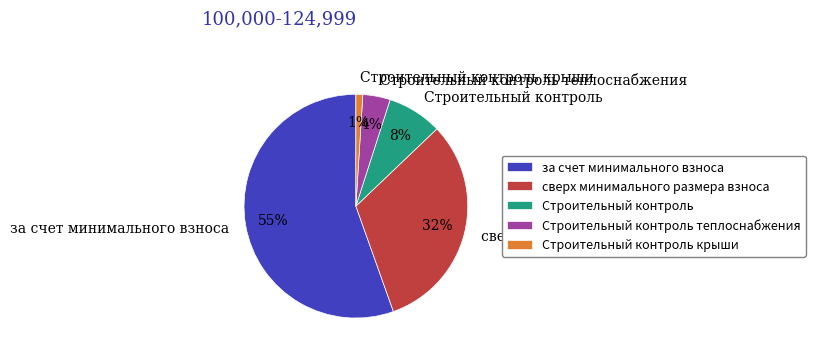

Is there a majority slice in this chart?

Yes